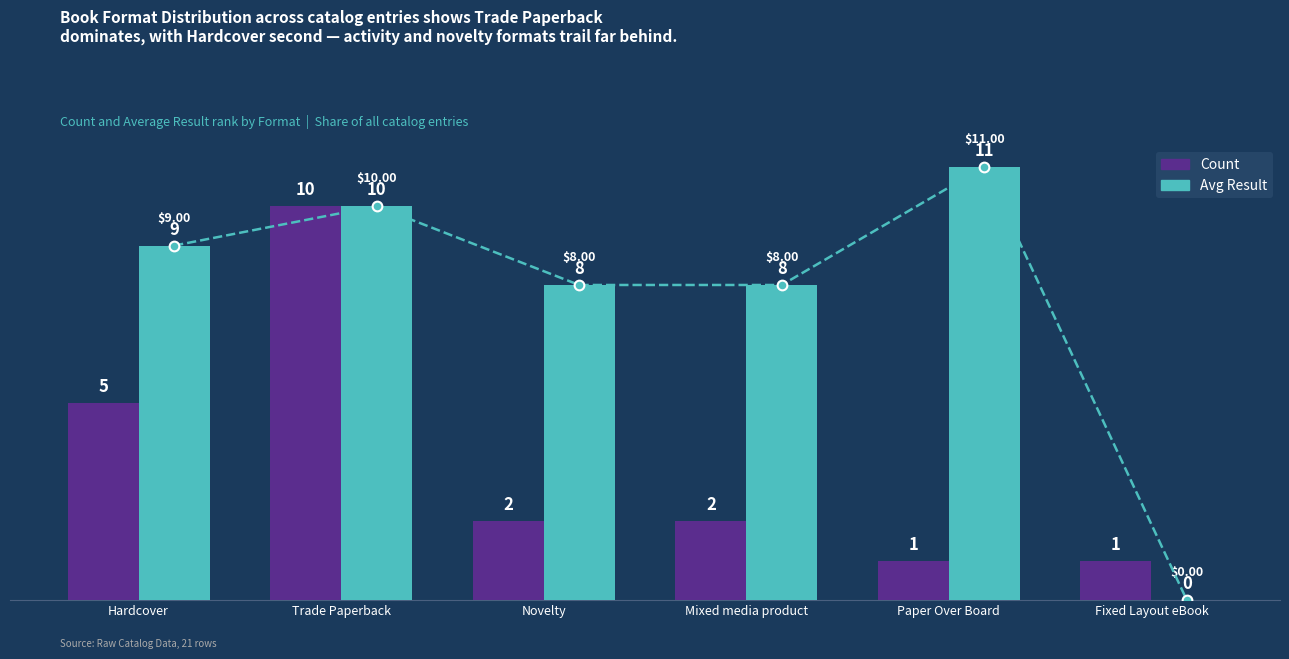

Which series has the widest spread of values?

Avg Result